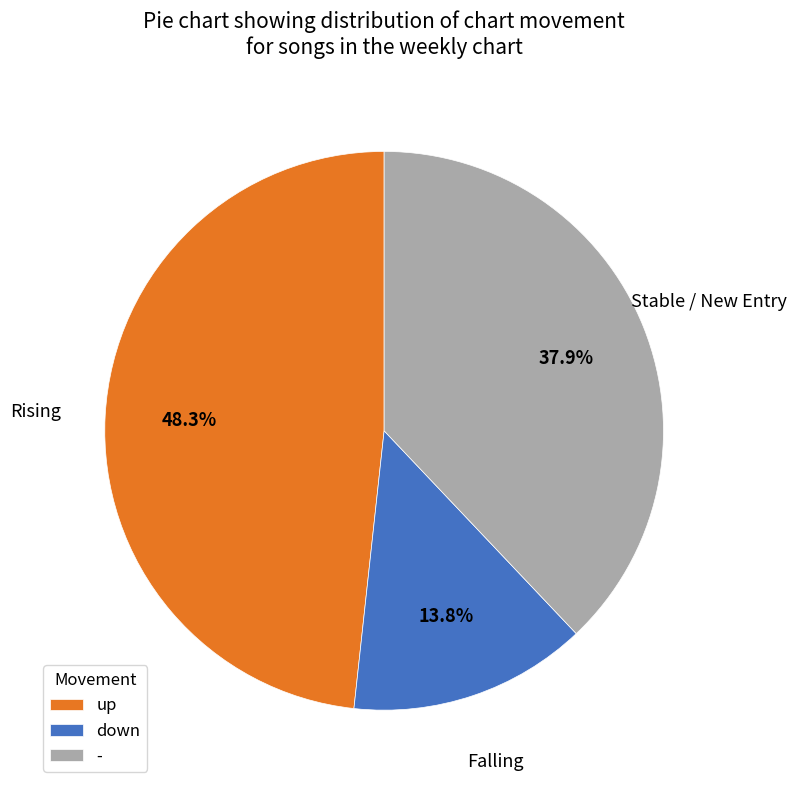

How much of the chart is everything except -?

62.1%